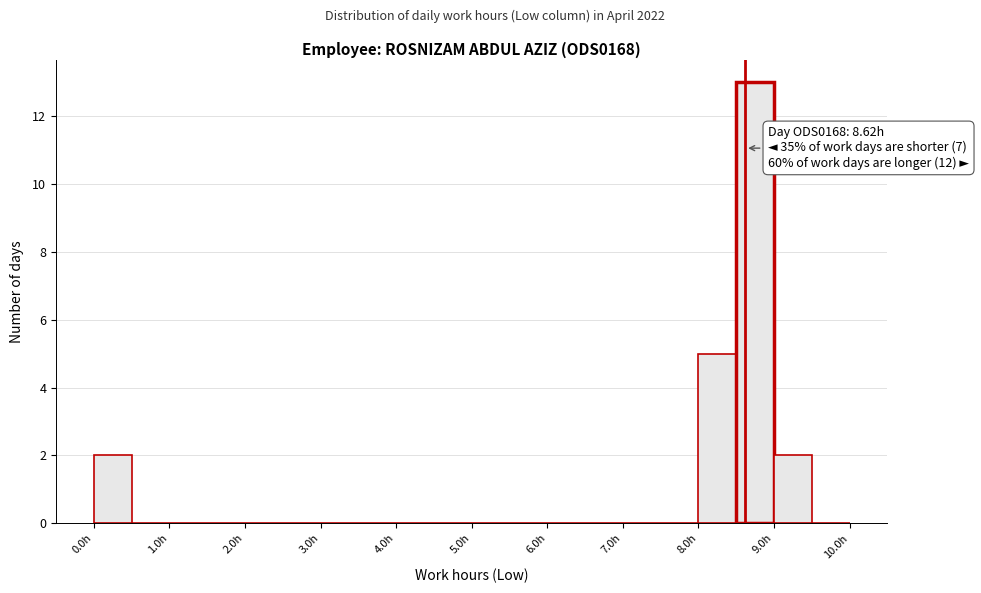

Which range on the x-axis has the tallest bar?

8.5 to 9.0